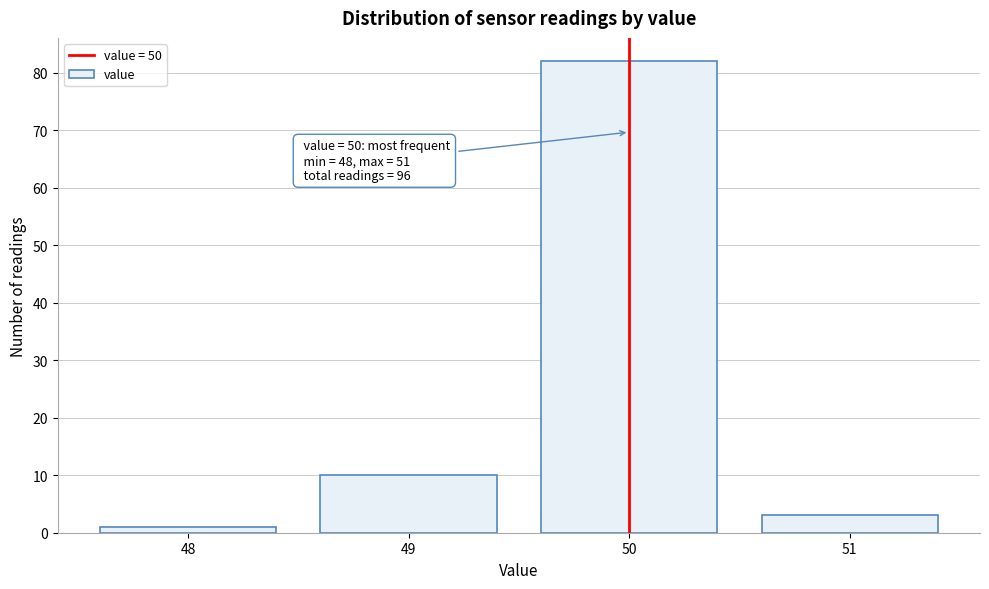

Reading left to right, extract all data points from this chart.

1	10	82	3